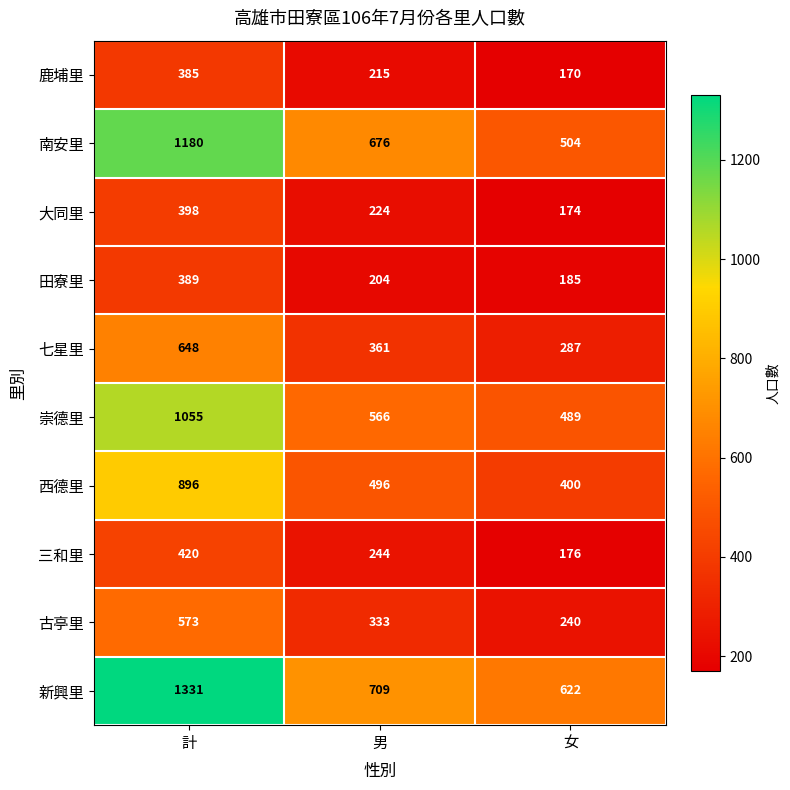

Which series has the widest spread of values?

新興里